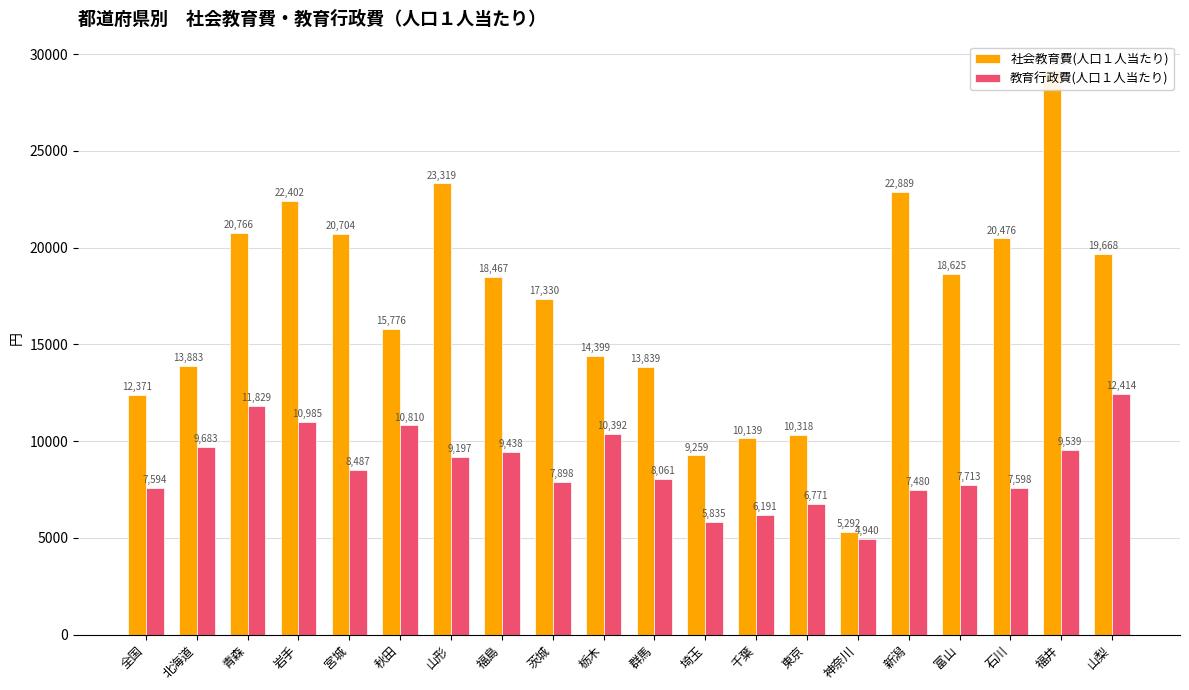

Which has a higher value, 北海道 or 秋田?

秋田